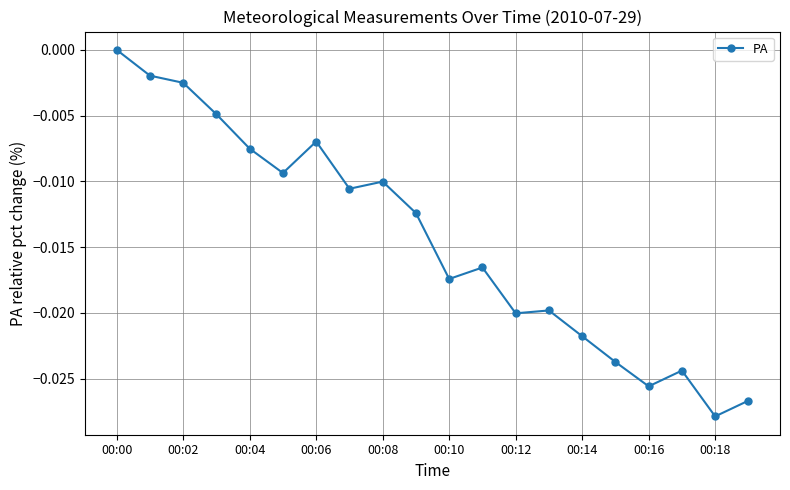

What is the sum of all values?

-0.3